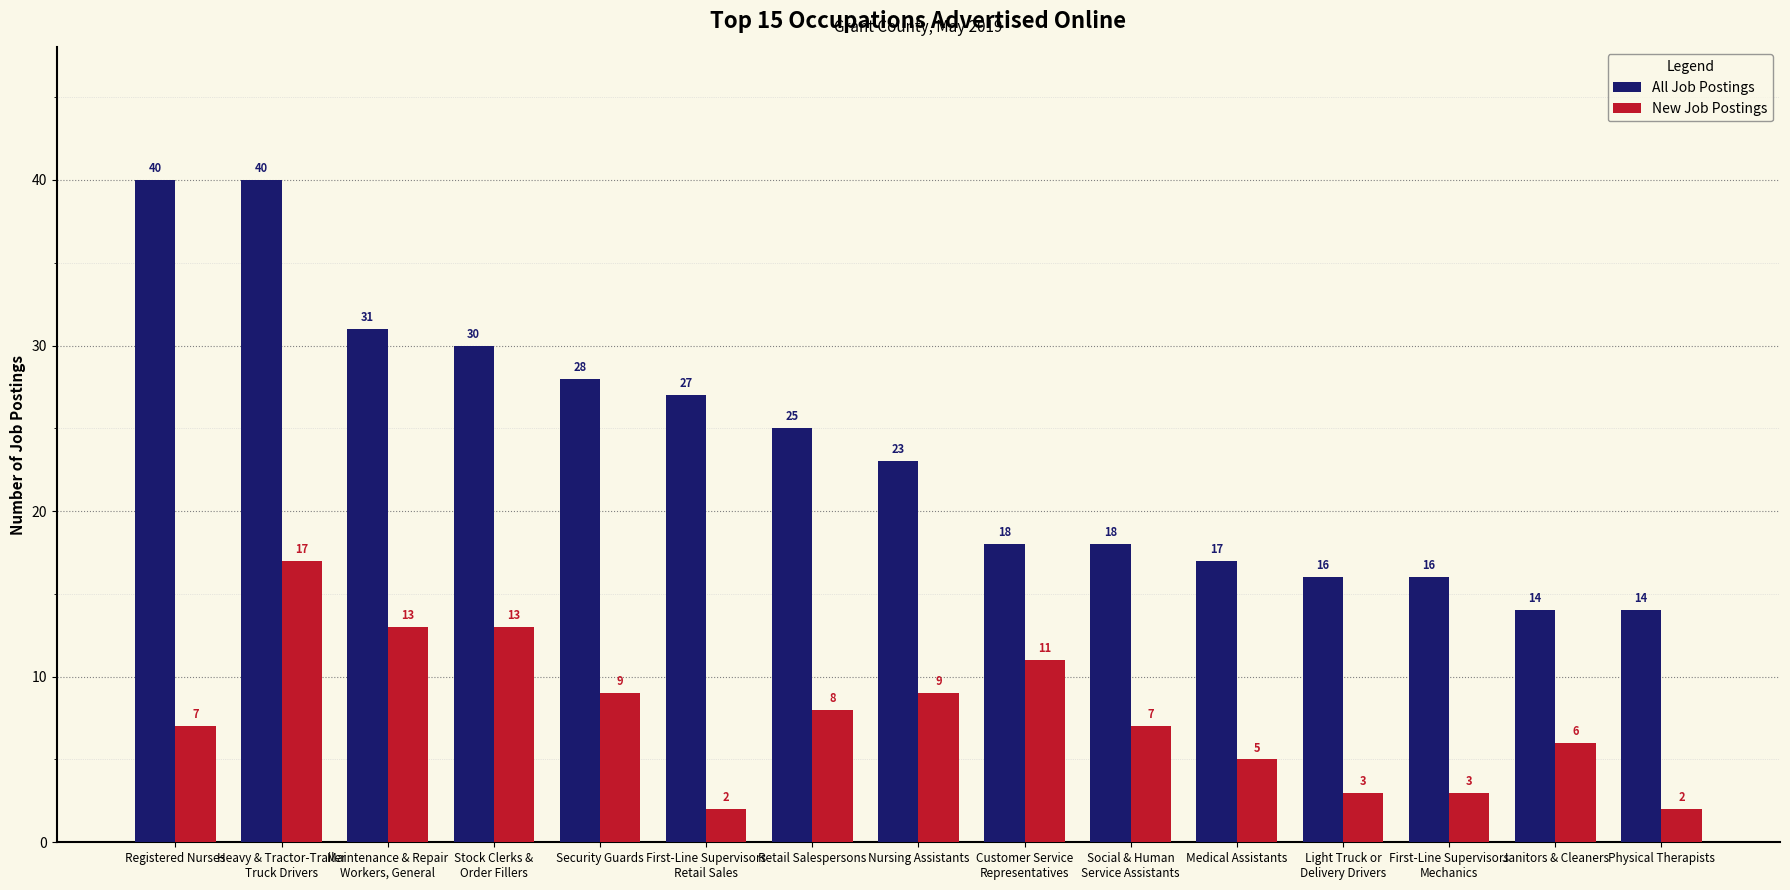

Reading left to right, extract all data points from this chart.

All Job Postings: 40	40	31	30	28	27	25	23	18	18	17	16	16	14	14
New Job Postings: 7	17	13	13	9	2	8	9	11	7	5	3	3	6	2